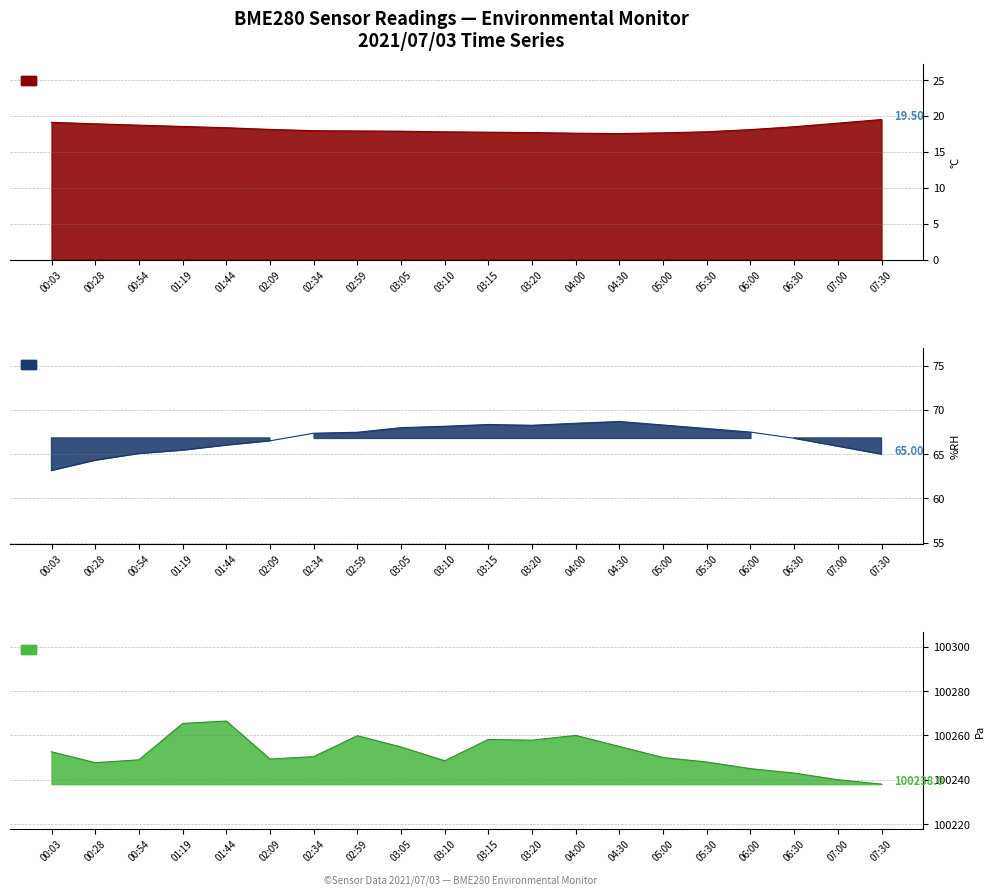

At which label does BME280_humidity first exceed 67?

02:34